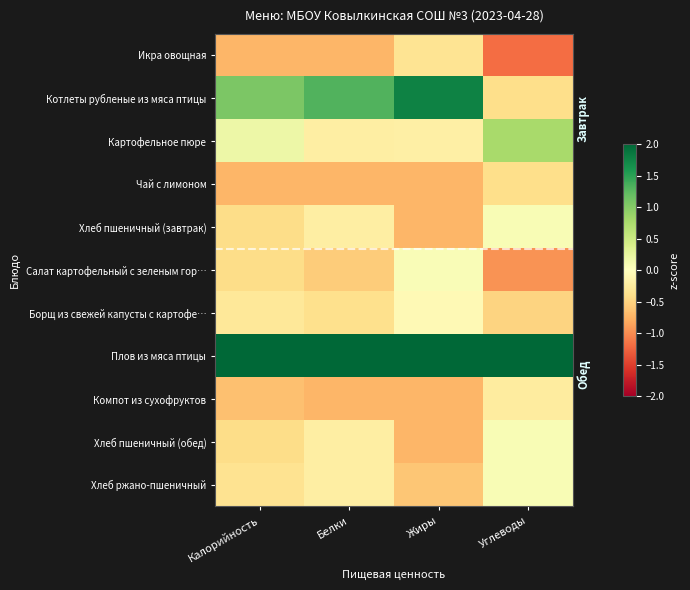

Rank the series by their maximum value, from highest to lowest.

Плов из мяса птицы, Котлеты рубленые из мяса птицы, Картофельное пюре, Хлеб пшеничный (завтрак), Хлеб пшеничный (обед), Хлеб ржано-пшеничный, Салат картофельный с зеленым гор…, Борщ из свежей капусты с картофе…, Компот из сухофруктов, Икра овощная, Чай с лимоном